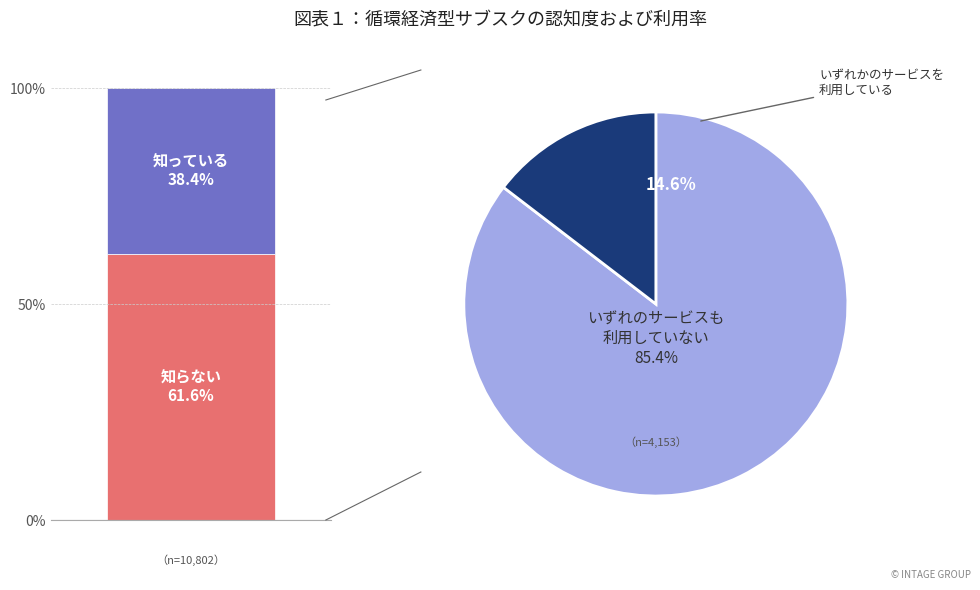

True or false: 21 accounts for 17% of the total.

False